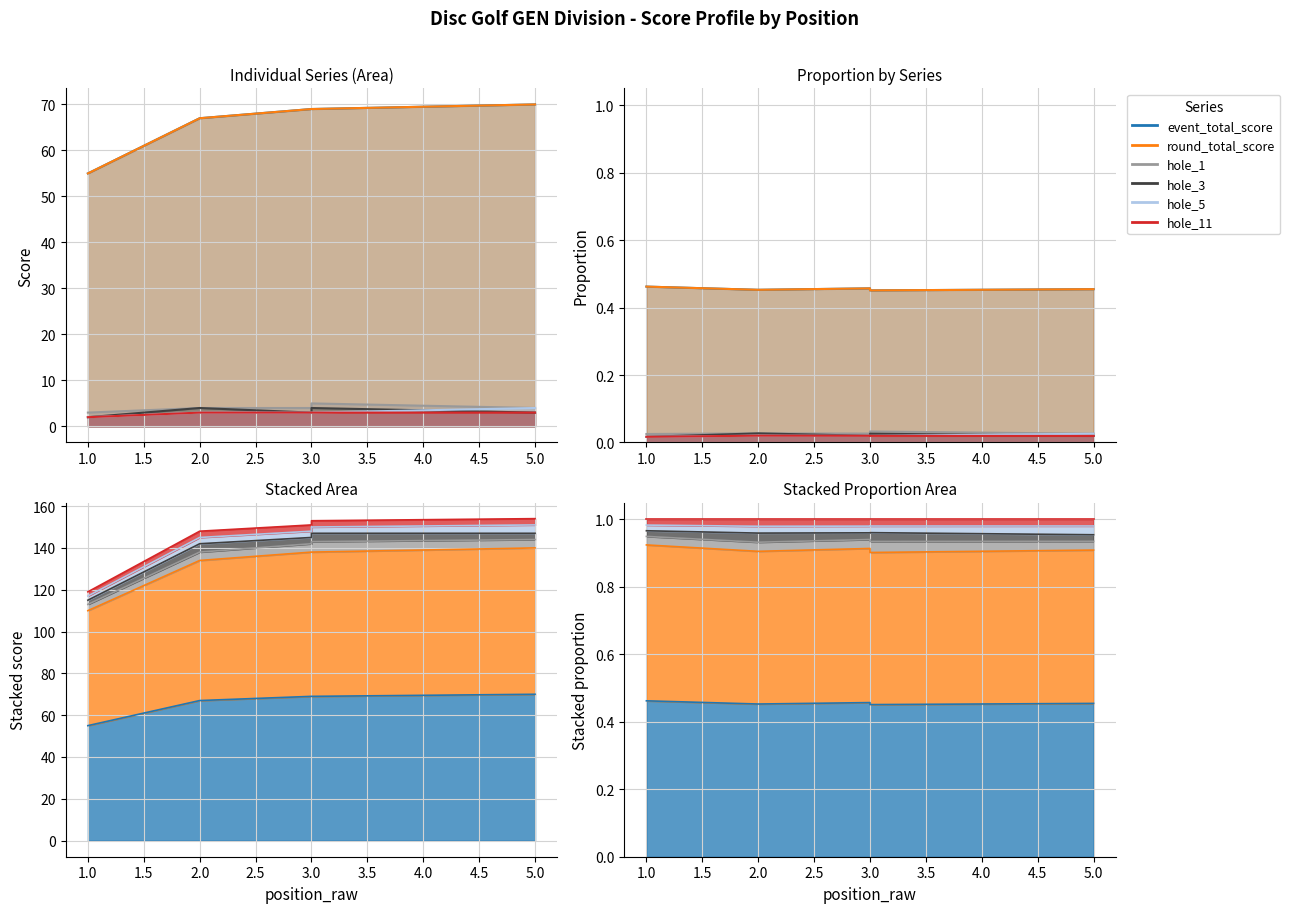

At which label is round_total_score closest to 62?

2